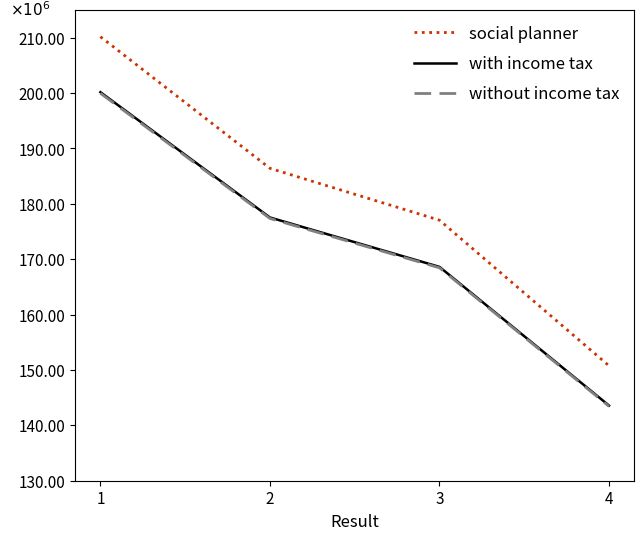

Does the chart display data point markers on the line(s)?

No